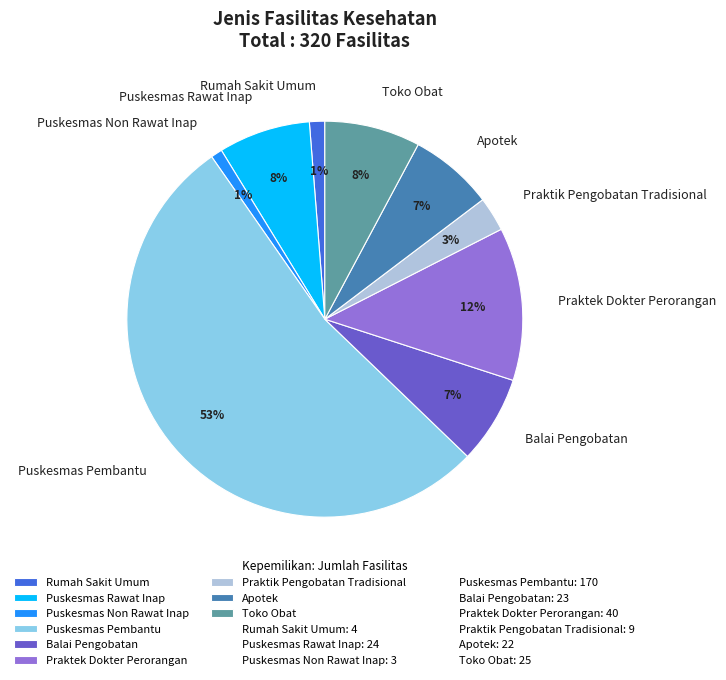

Is there any slice that represents more than half of the pie?

Yes